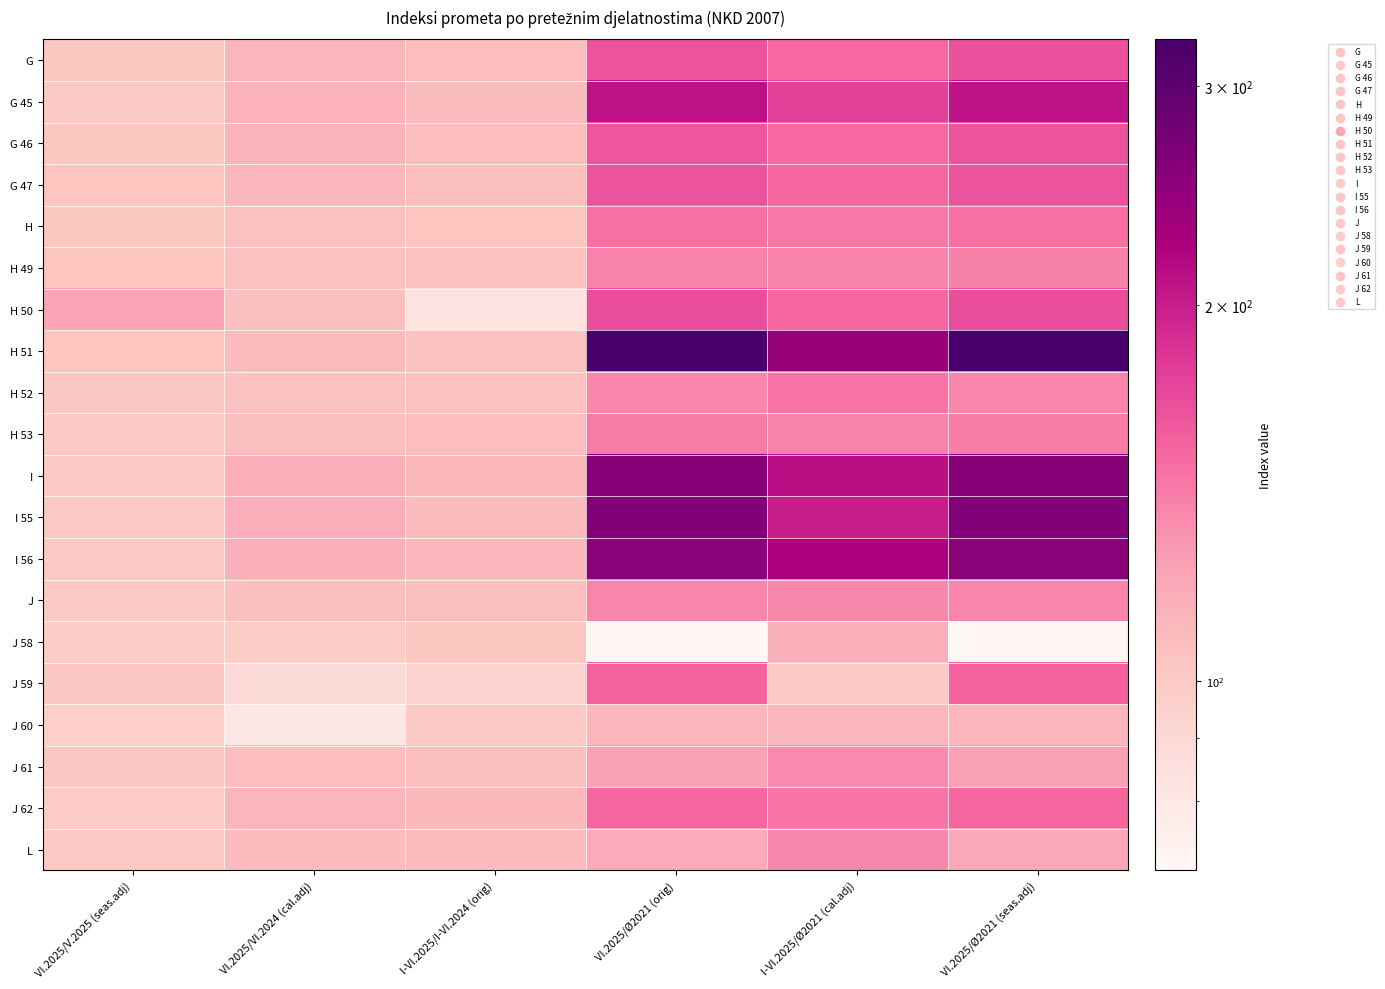

Rank the series by their maximum value, from lowest to highest.

J 60, J 58, J 61, L, J, H 49, H 53, H 52, H, J 62, J 59, G 47, G 46, G, H 50, G 45, I 56, I, I 55, H 51